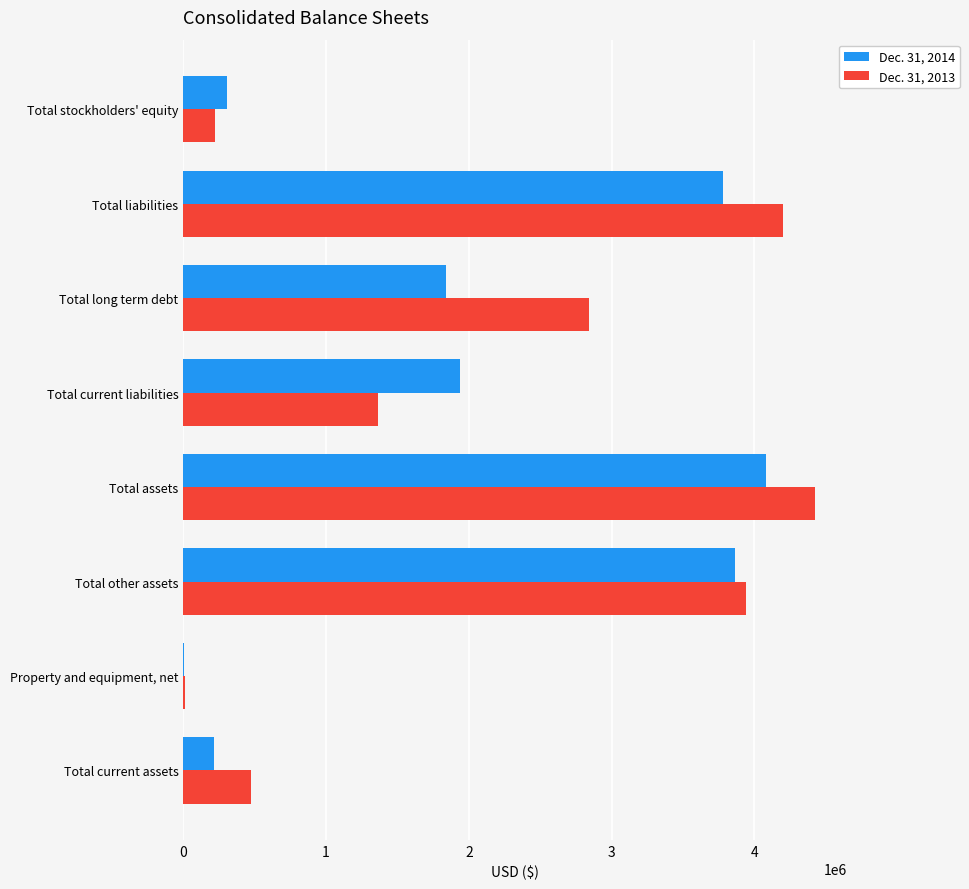

Count the number of categories in the chart.

8